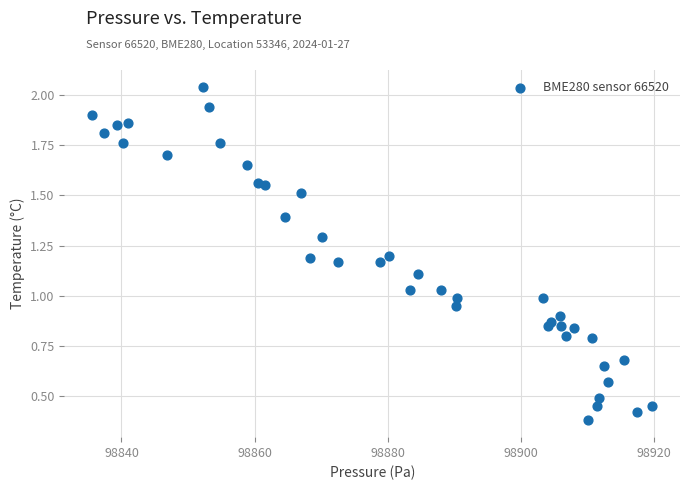

What is the range of Y values (max minus min)?

1.7